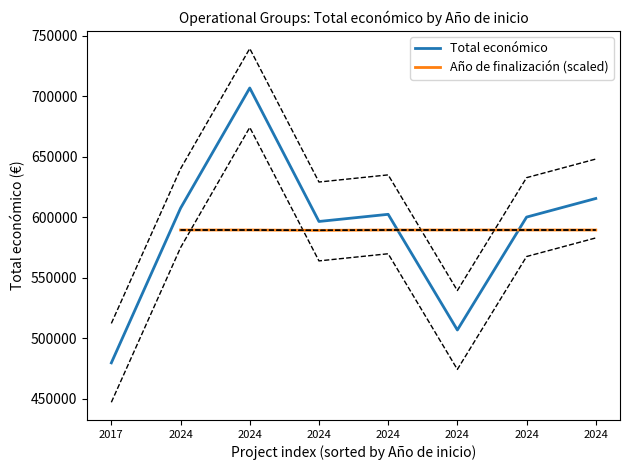

At which label does Año de finalización (scaled) first exceed 589334?

2024